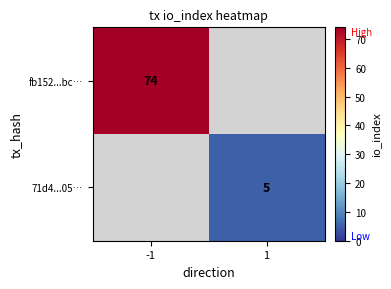

Is it true that 71d4...05… equals 5 at 1?

True